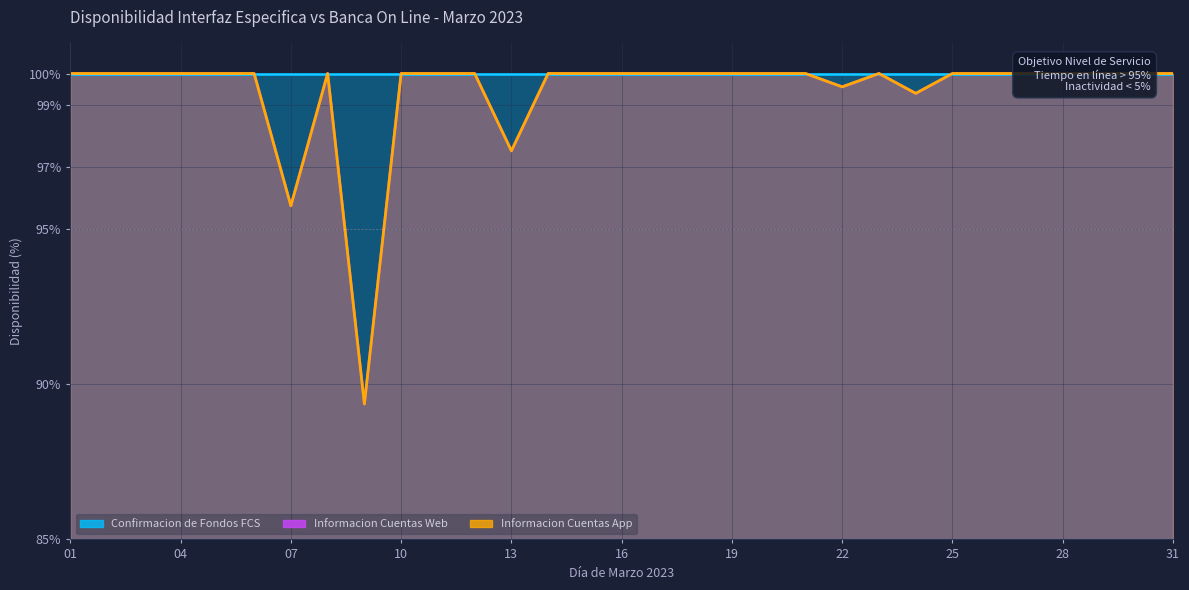

What is the maximum value shown in the chart?

100.0